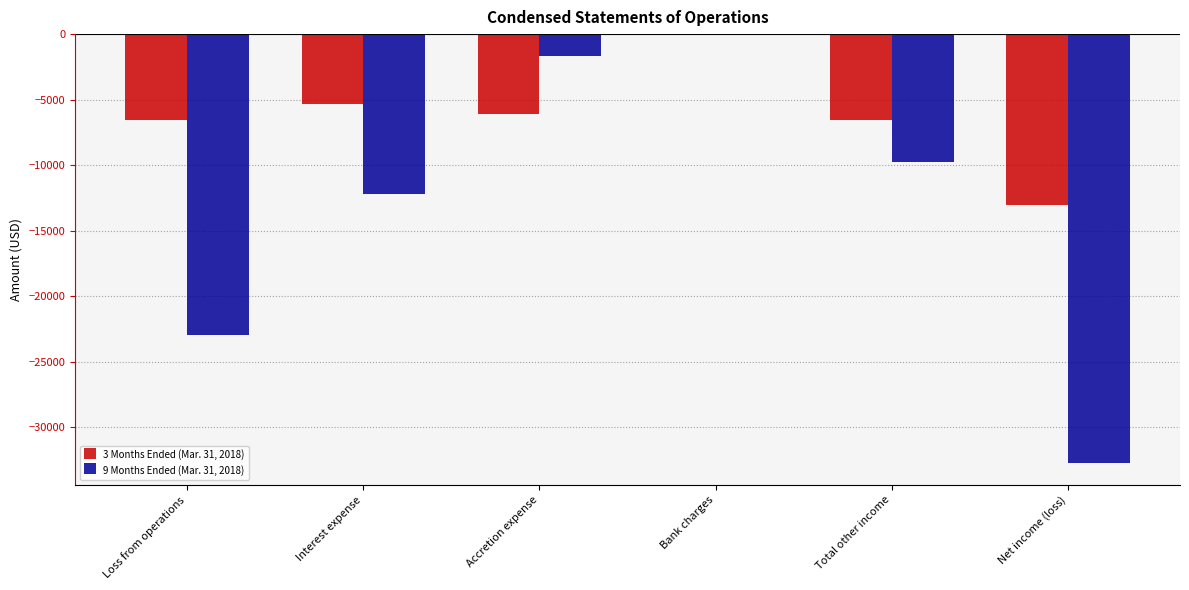

What is the maximum value shown in the chart?

-15